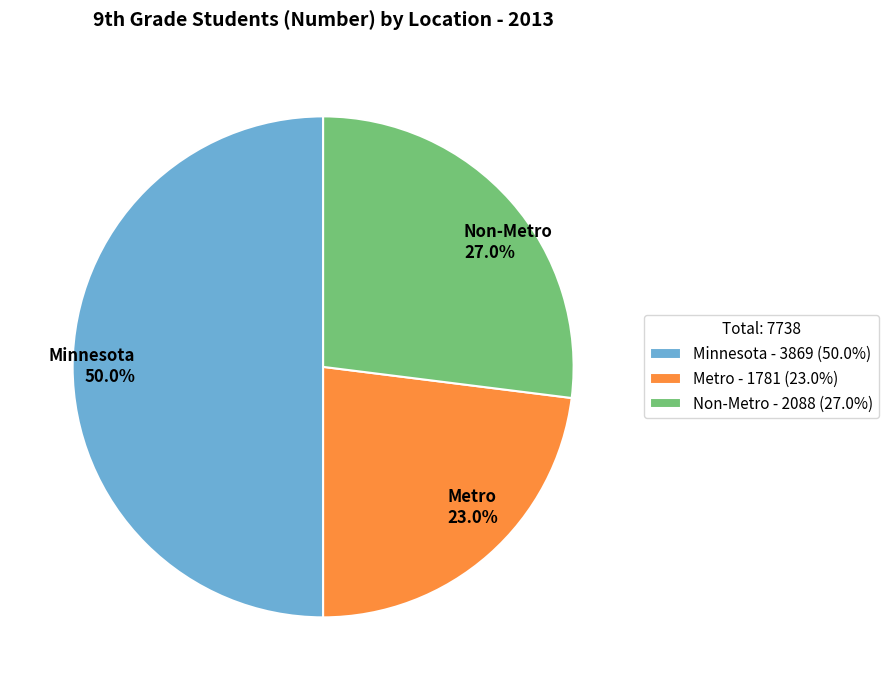

What percentage do Minnesota and Metro together represent?

73.0%